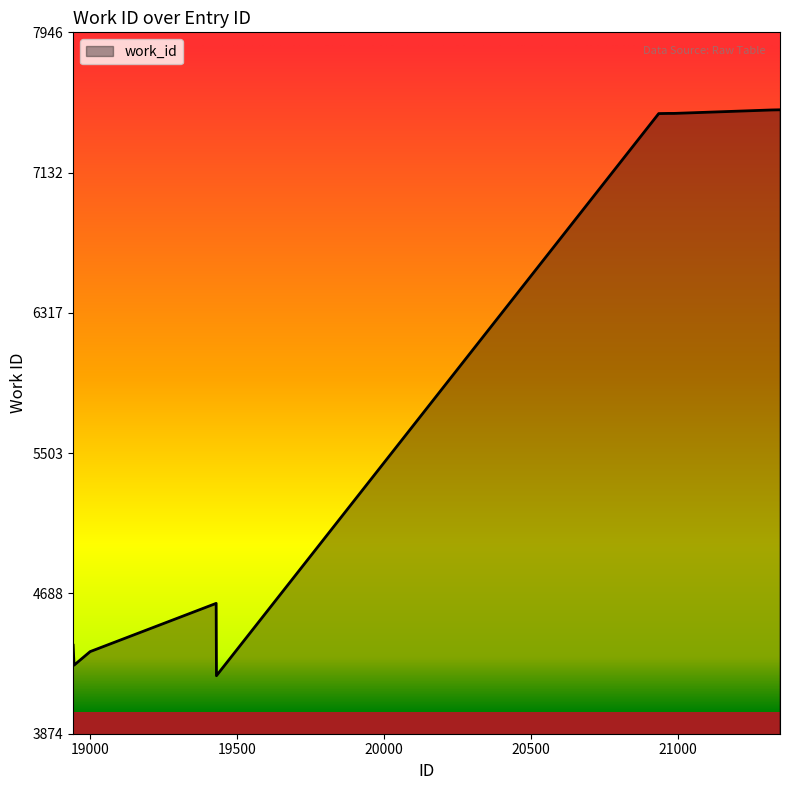

What is the difference between the maximum and minimum values?

3286